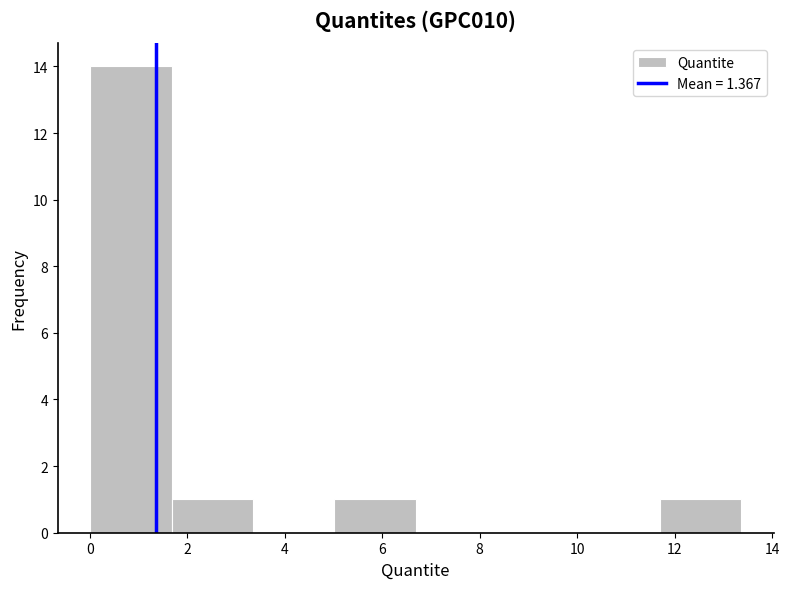

Over which range of the x-axis is the bar tallest?

0.0 to 1.6